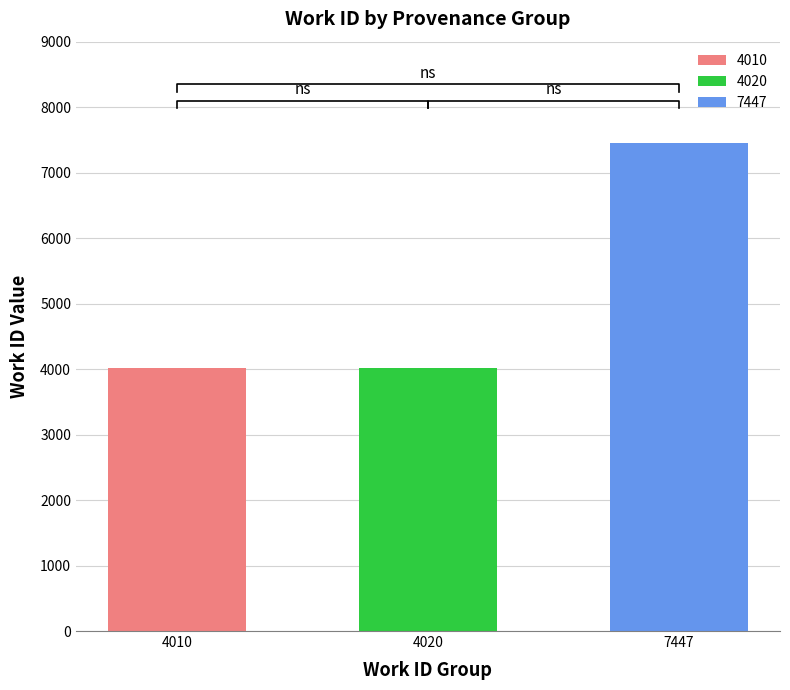

What is the ratio of the value at 7447 to the value at 4020?

1.9